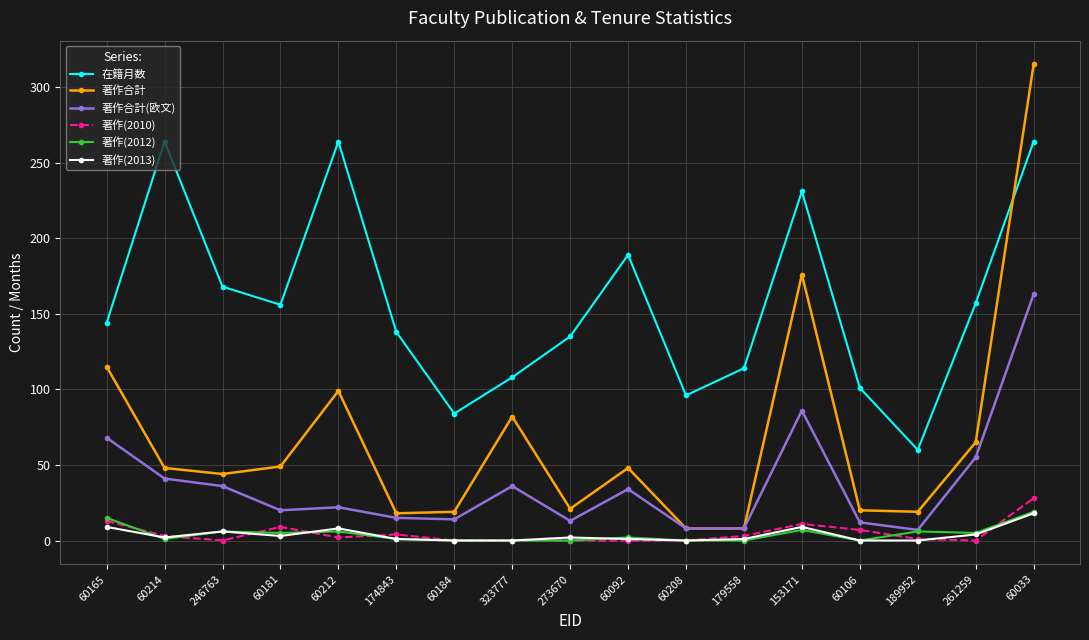

What is the sum of the 著作合計(欧文) values at 60214 and 246763?

77